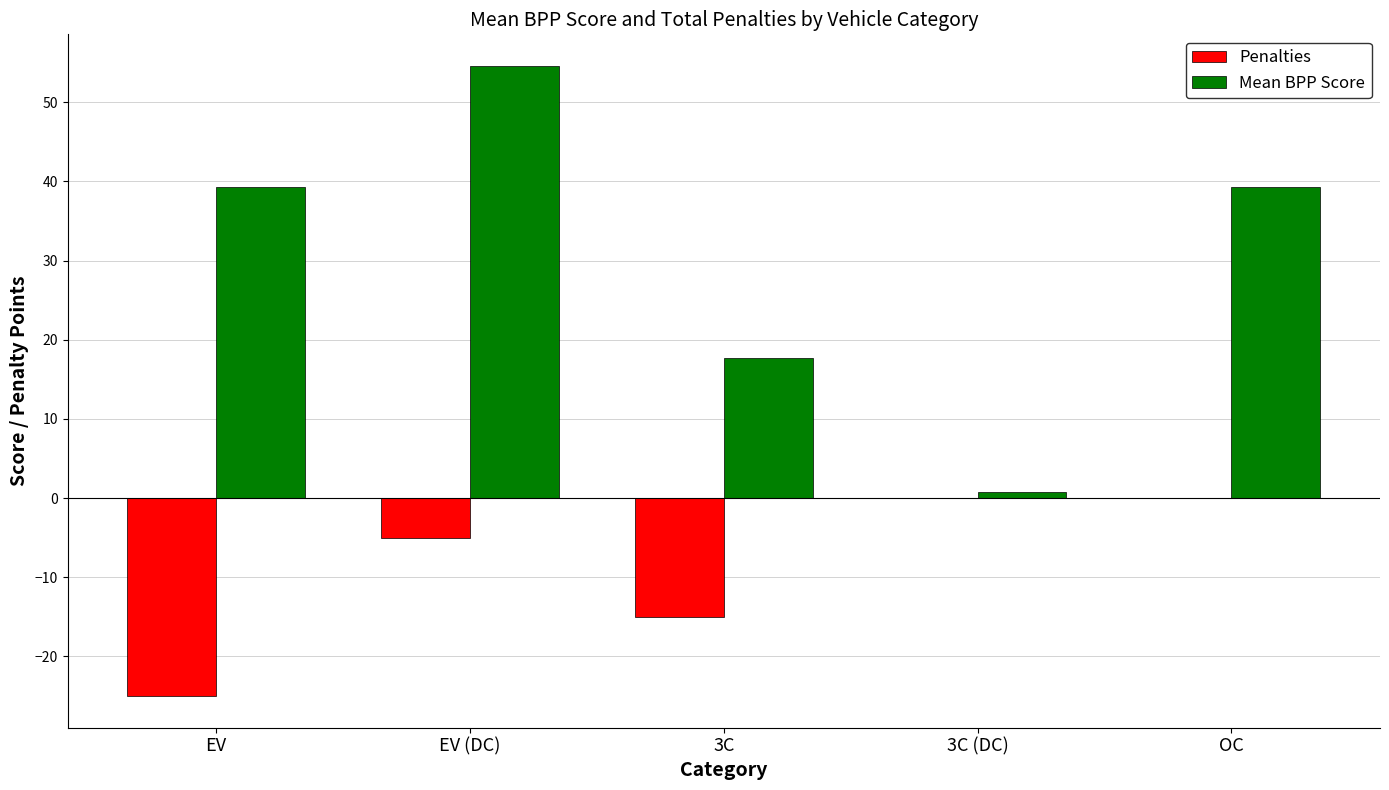

What is the greatest value displayed?

54.6